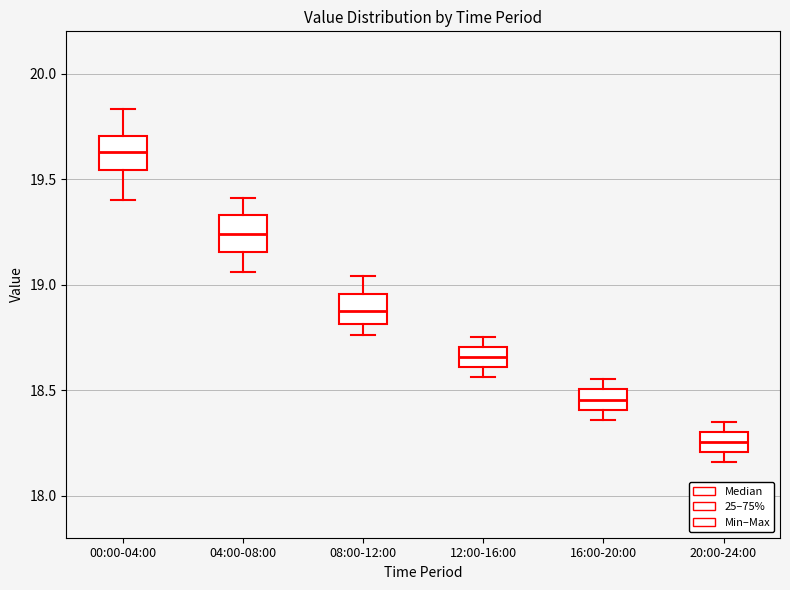

Which box's median line is the lowest?

20:00-24:00